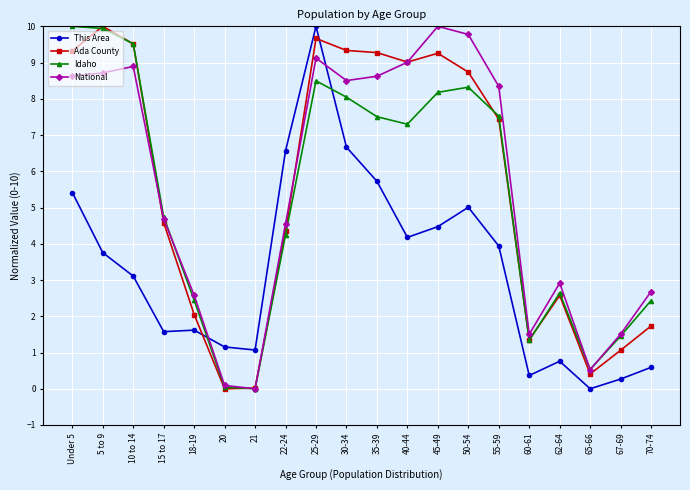

What is the sum of the This Area values at 55-59 and 35-39?

9.7